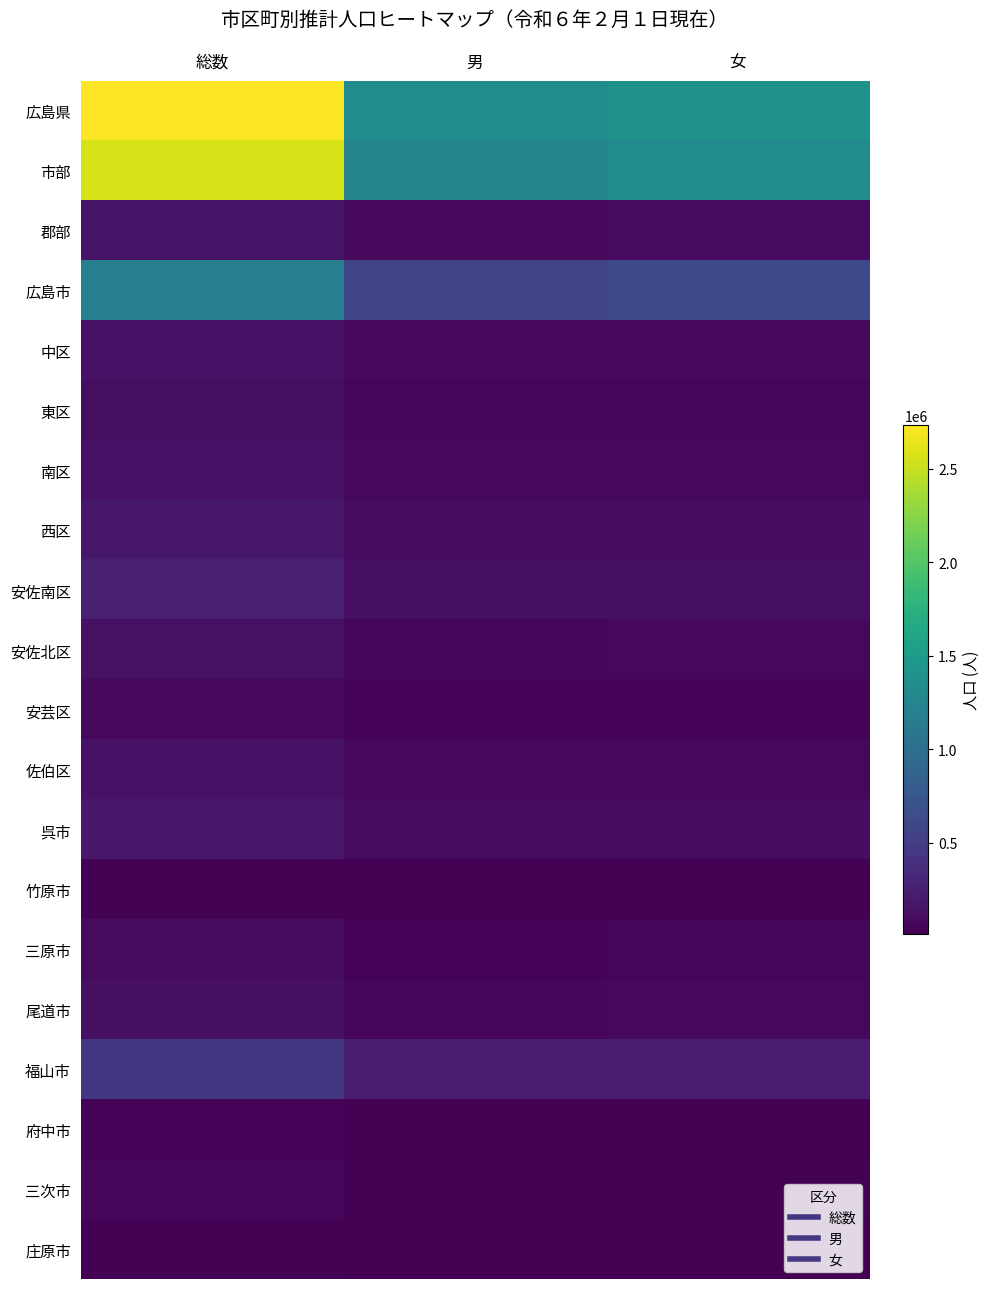

How many data points does each series have?

3